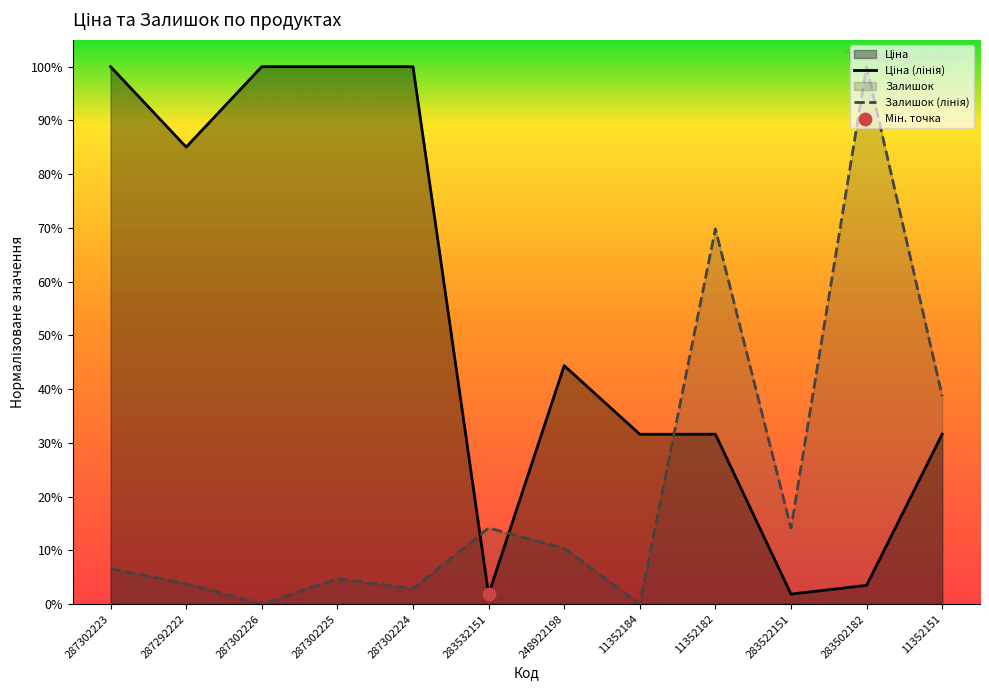

At how many categories does at least one series exceed 0?

12